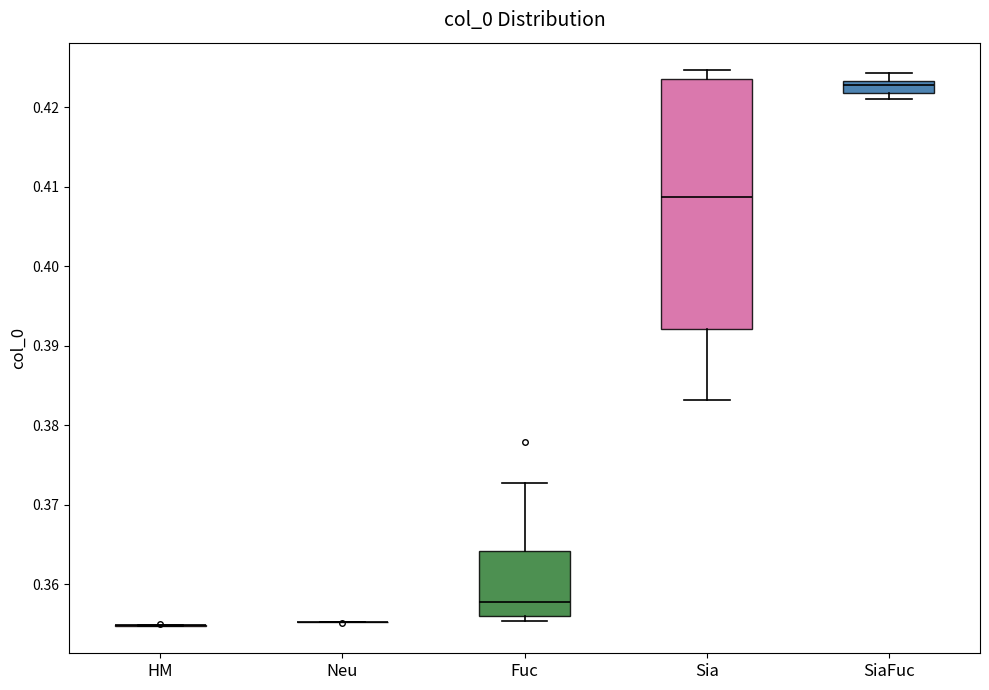

Reading left to right, read every box against the y-axis: the position of its median line, the range the box covers, and the ends of its whiskers. The values are not printed on the chart, so give them approximately, as read against the axis.

HM: box collapsed to a line at 0.355, whiskers 0.355 to 0.355
Neu: box collapsed to a line at 0.355, whiskers 0.355 to 0.355
Fuc: median 0.358, box 0.356 to 0.364, whiskers 0.355 to 0.373
Sia: median 0.409, box 0.392 to 0.424, whiskers 0.383 to 0.425
SiaFuc: median 0.423 (just below the box's upper edge), box 0.422 to 0.423, whiskers 0.421 to 0.424